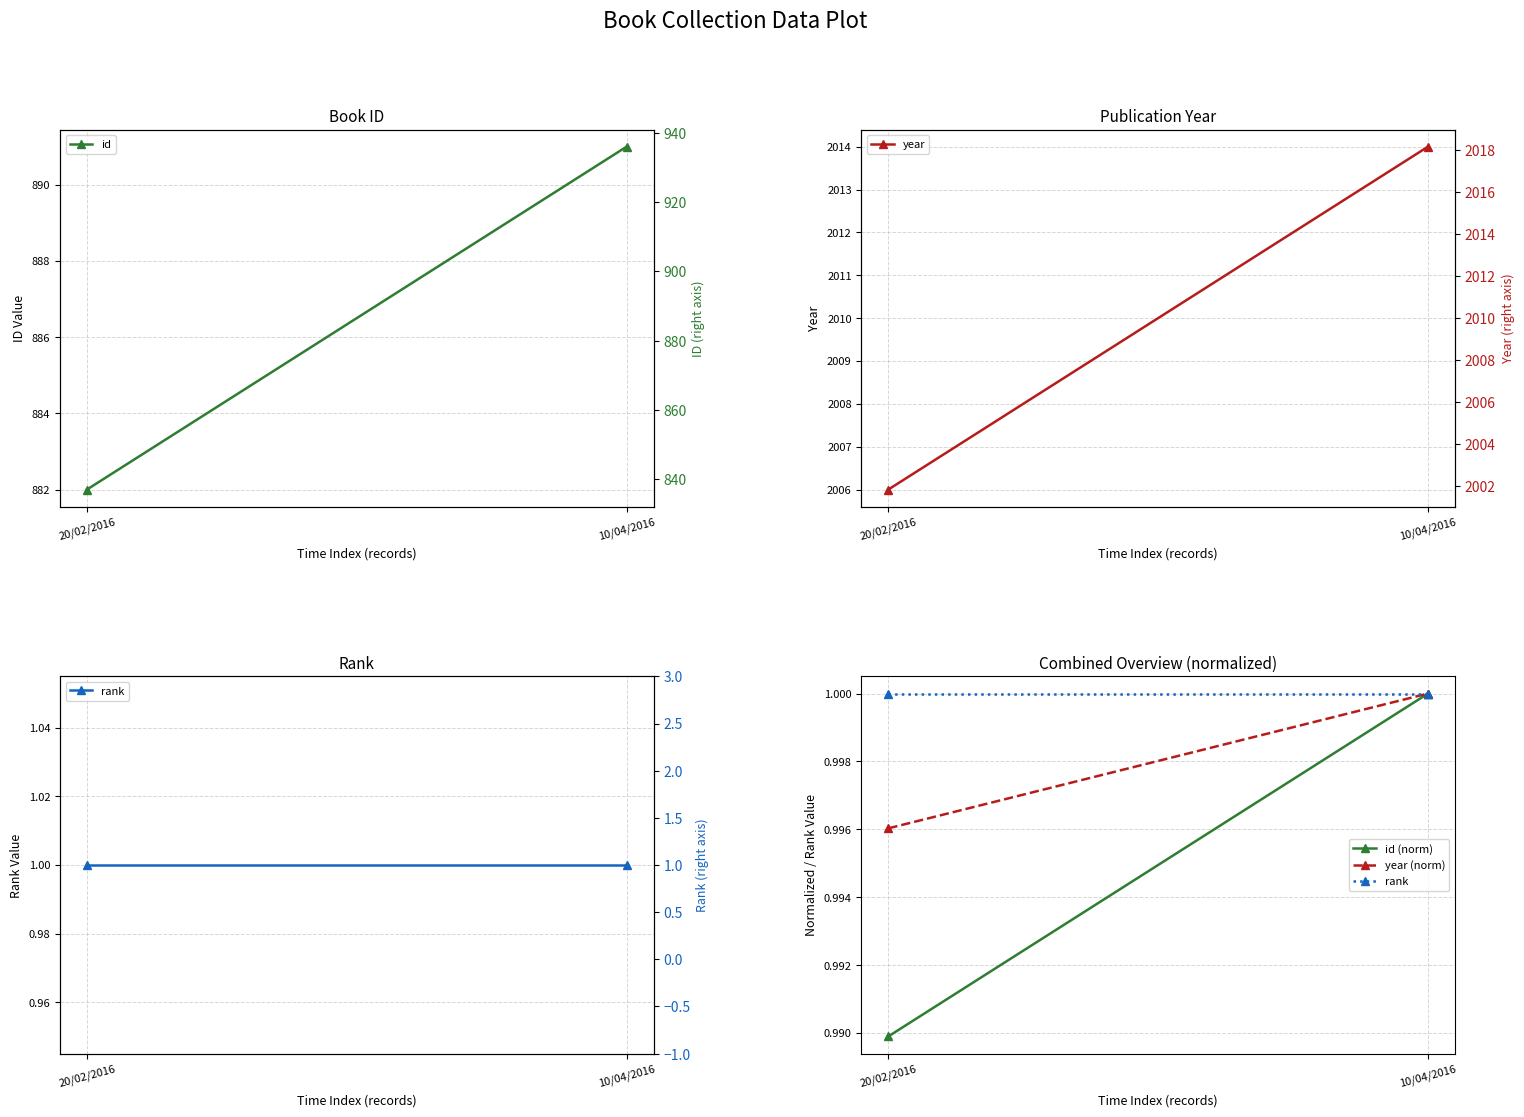

Which series changed the most between 20/02/2016 and 10/04/2016?

id